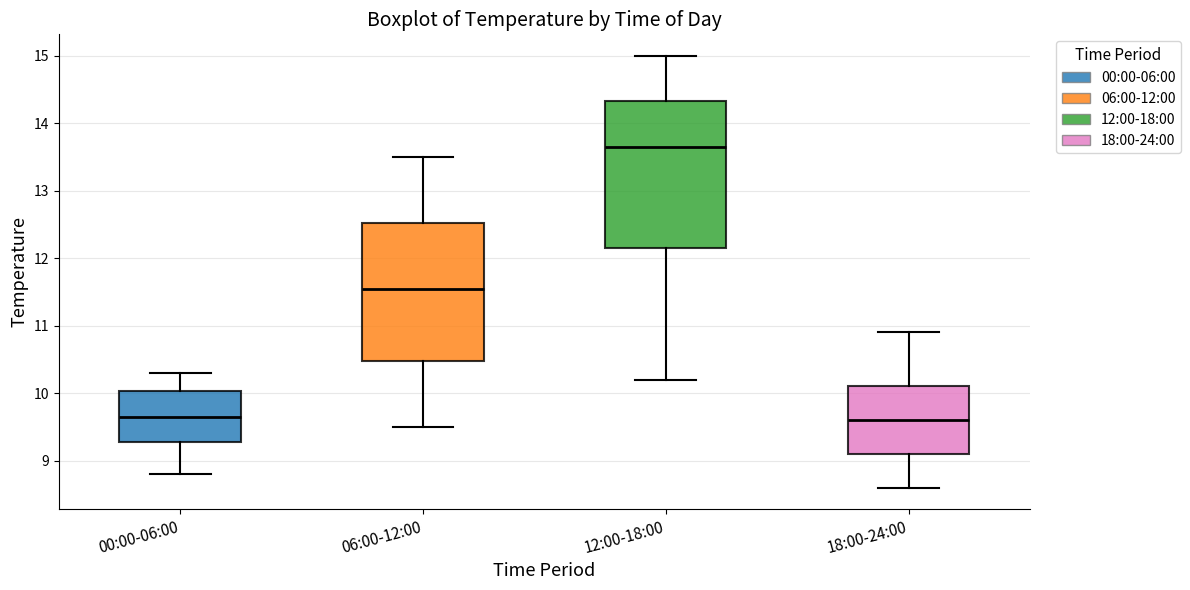

Reading left to right, read every box against the y-axis: the position of its median line, the range the box covers, and the ends of its whiskers. The values are not printed on the chart, so give them approximately, as read against the axis.

00:00-06:00: median 9.7, box 9.3 to 10.0, whiskers 8.8 to 10.3
06:00-12:00: median 11.6, box 10.5 to 12.5, whiskers 9.5 to 13.5
12:00-18:00: median 13.7, box 12.2 to 14.3, whiskers 10.2 to 15.0
18:00-24:00: median 9.6, box 9.1 to 10.1, whiskers 8.6 to 10.9